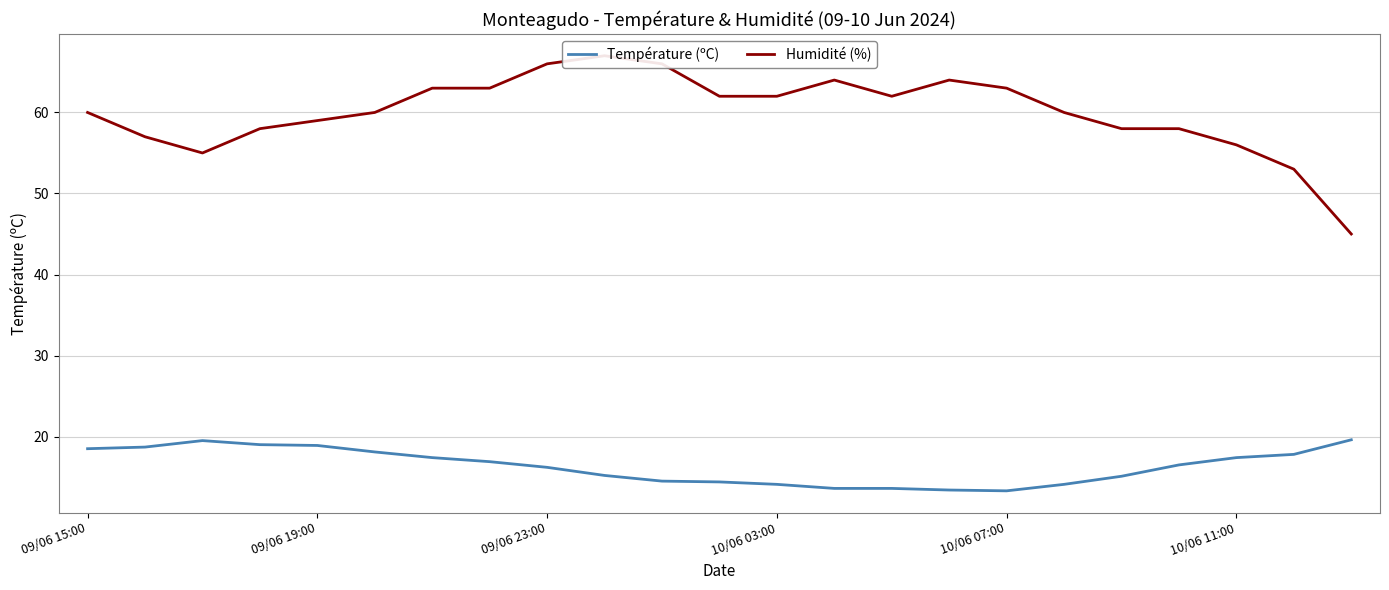

True or false: Température (ºC) and Humidité (%) intersect in this chart.

False